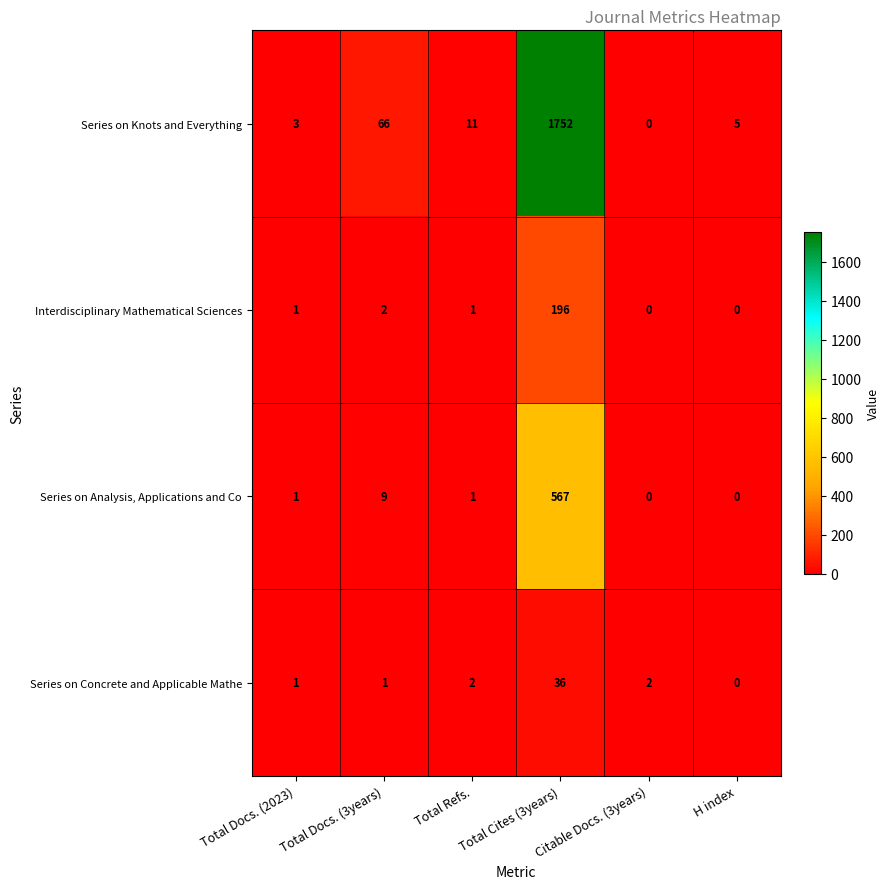

What is the sum of all Series on Concrete and Applicable Mathe values?

42